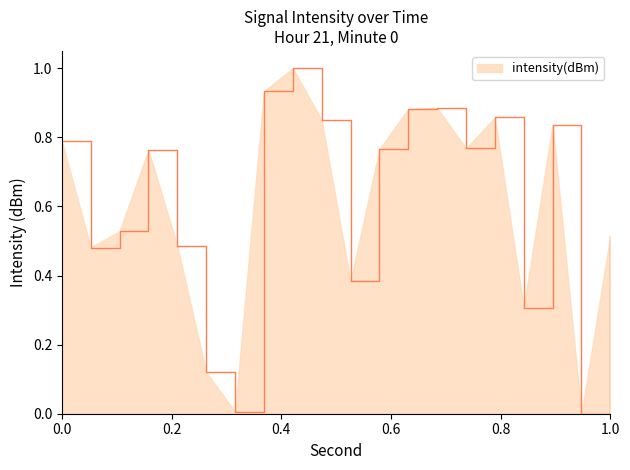

What is the maximum value shown in the chart?

1.0